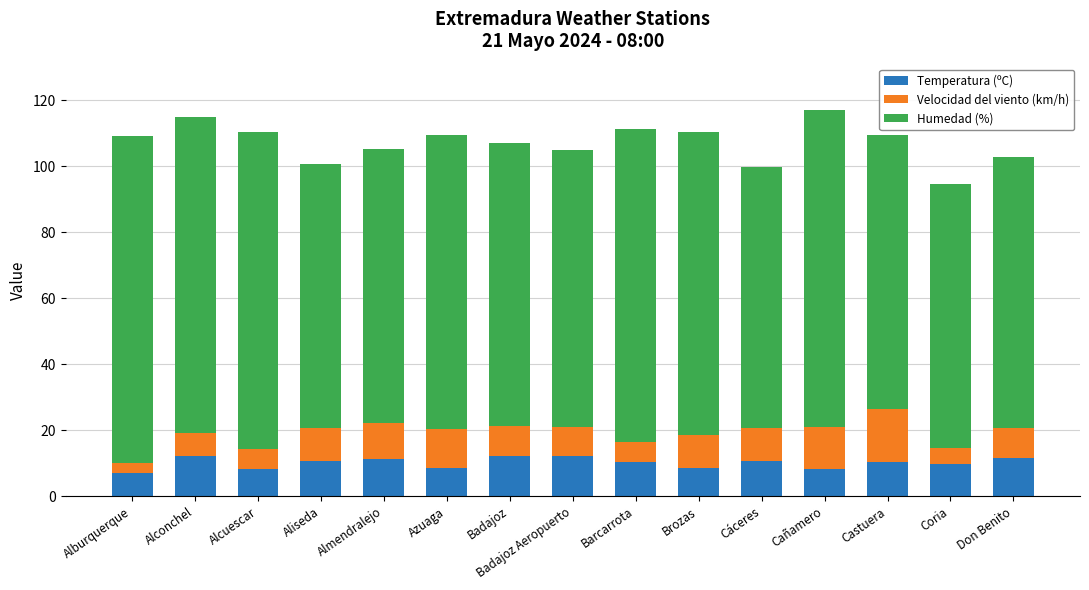

What is the sum of the Temperatura (ºC) values at Don Benito and Alcuescar?

20.0